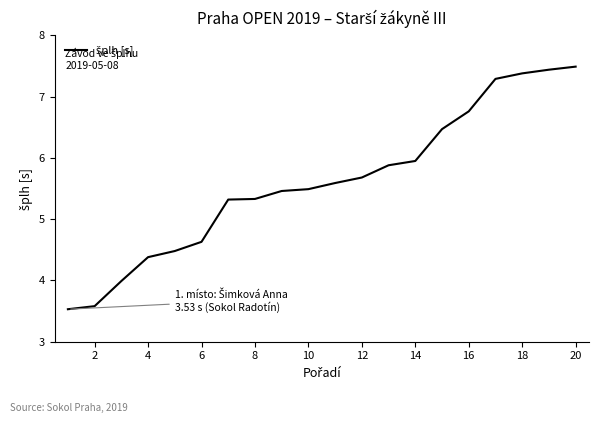

What is the greatest value displayed?

7.5